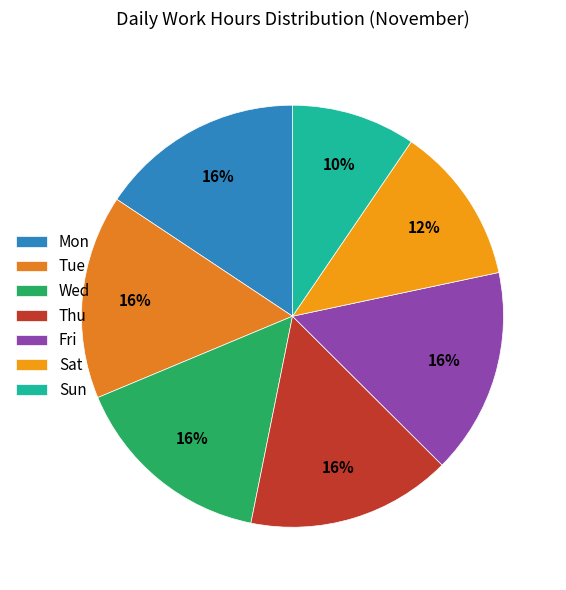

What percentage is the Sat slice, to the nearest percent?

12%